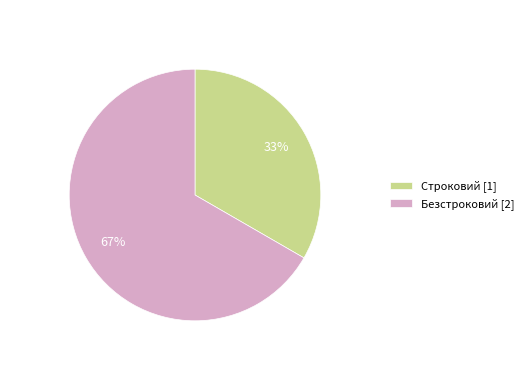

To the nearest percent, what is the combined percentage of Безстроковий [2] and Строковий [1]?

100%